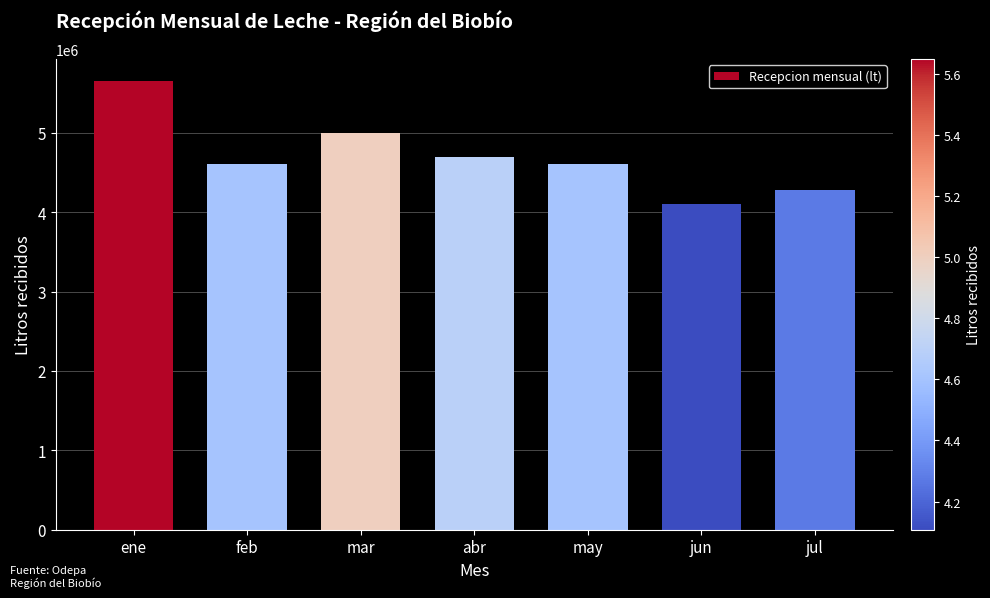

True or false: the data shows 4275218 at jul.

True